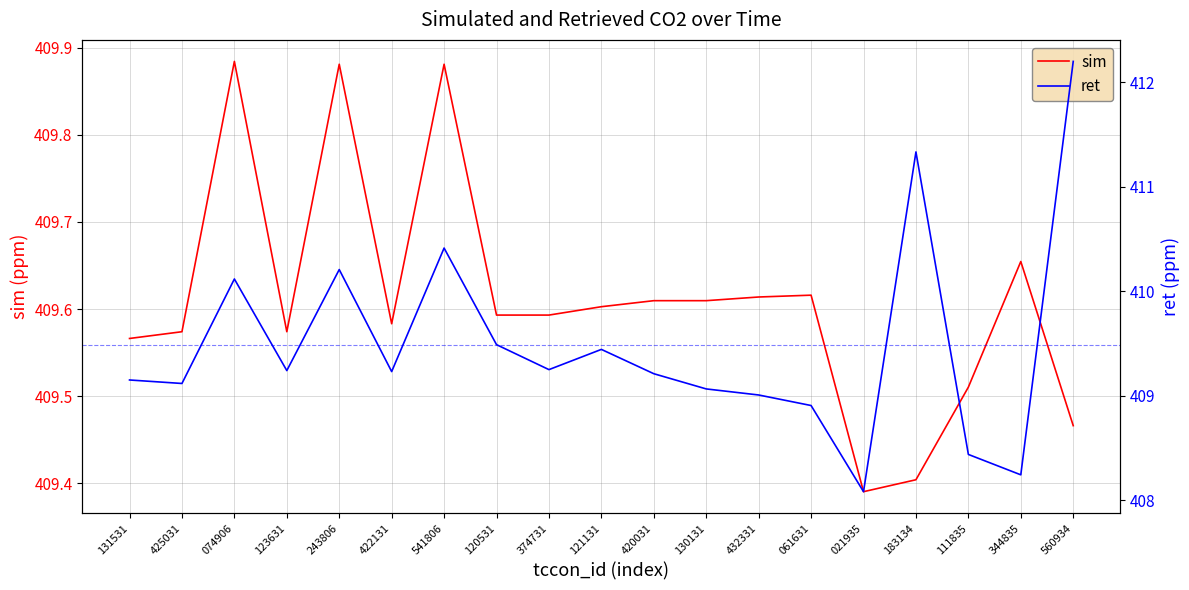

True or false: ret and sim intersect in this chart.

True